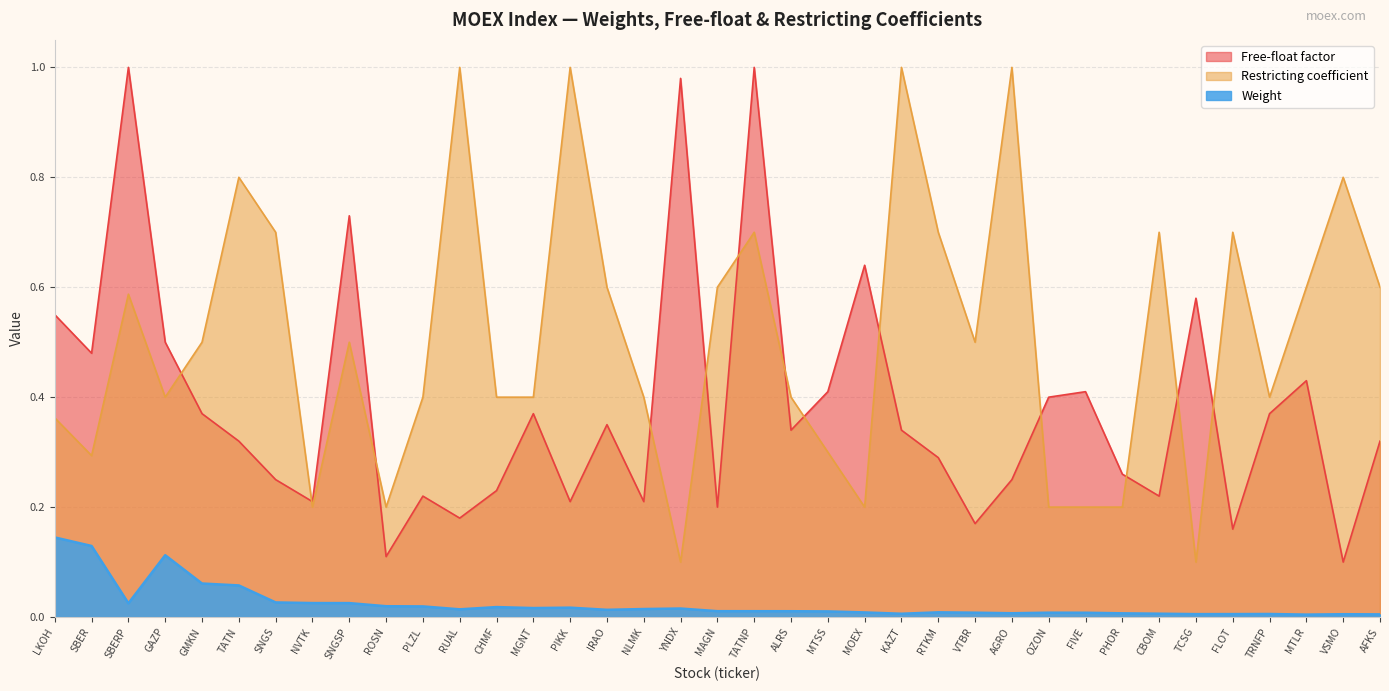

What is the difference between the maximum and second lowest values in the Restricting coefficient series?

0.9